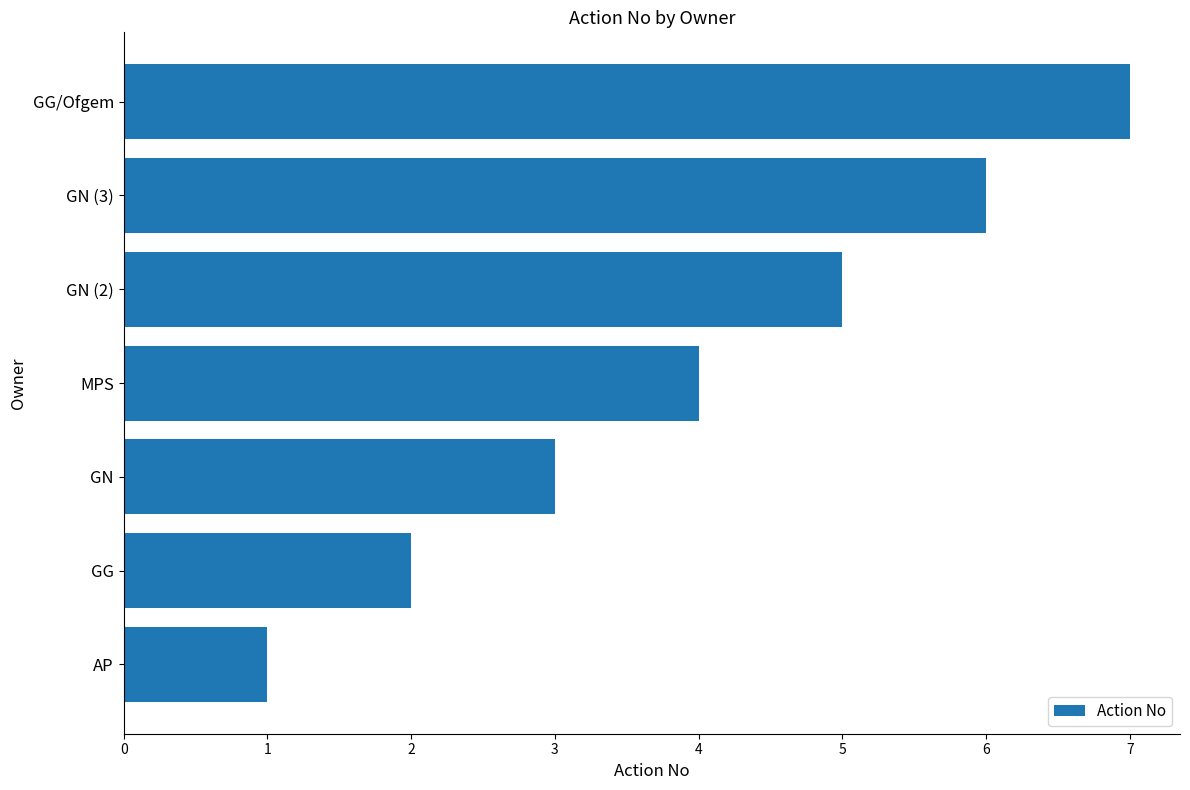

Rank the categories by value from highest to lowest.

GG/Ofgem, GN (3), GN (2), MPS, GN, GG, AP